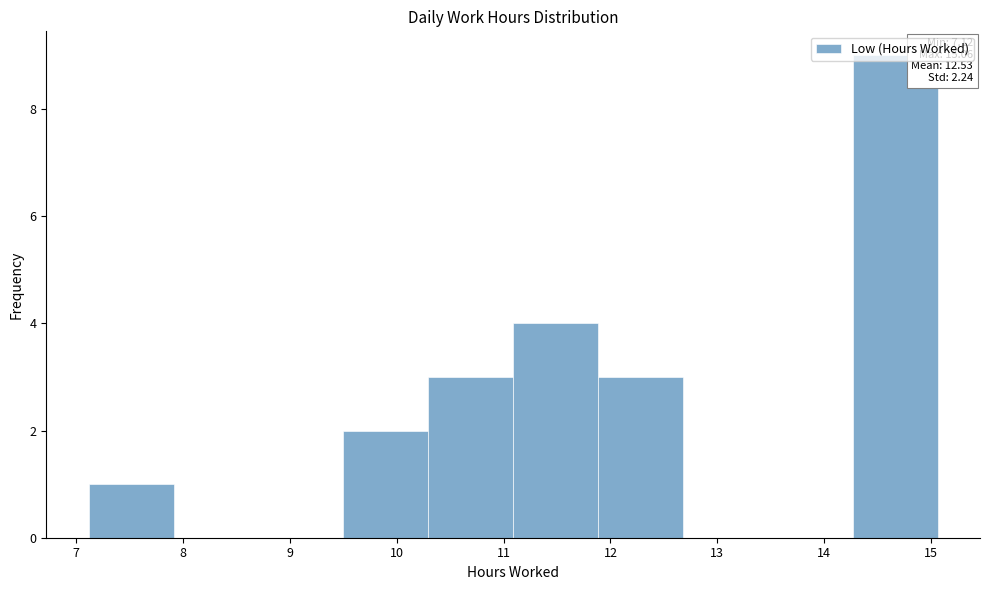

Which range on the x-axis has the tallest bar?

14.3 to 15.1